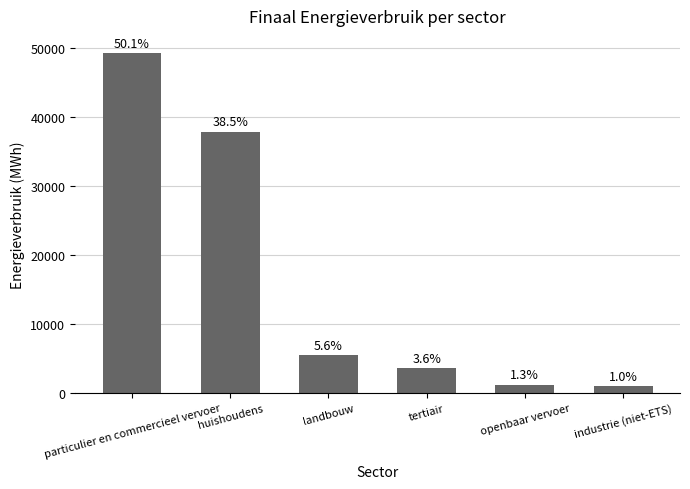

How many bars are there in total?

6